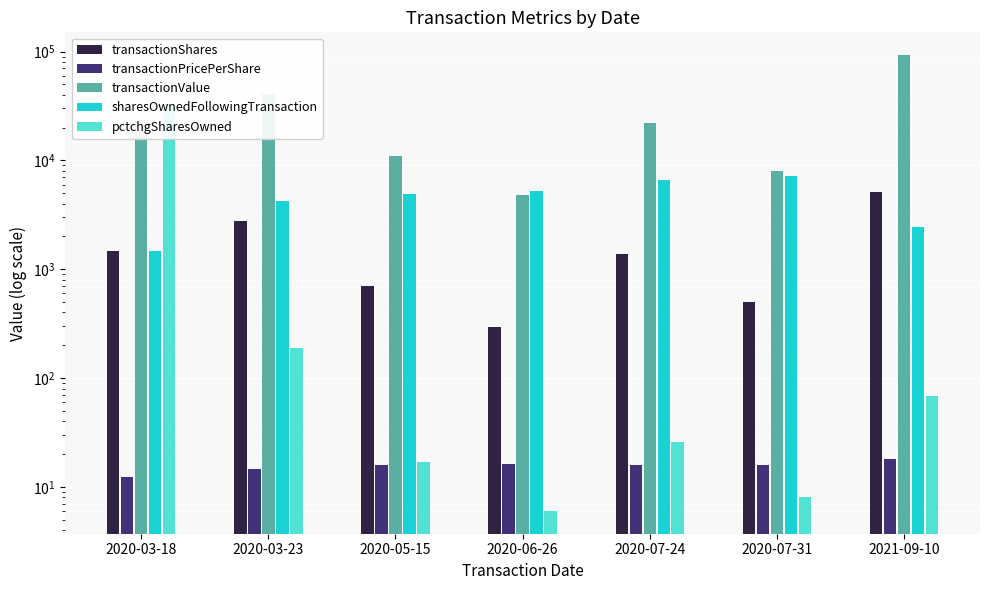

How many values in the pctchgSharesOwned series are below 26?

3